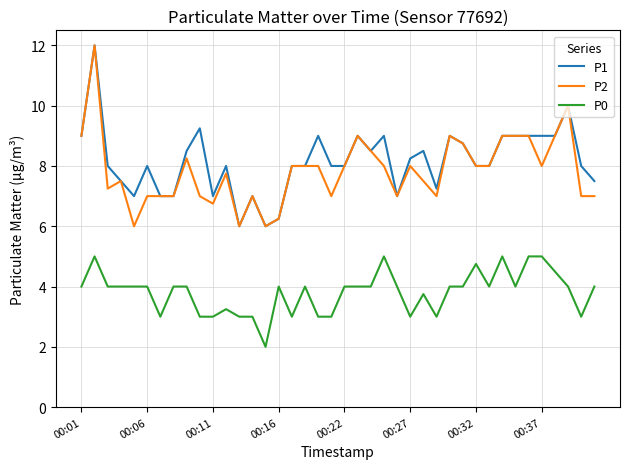

What is the maximum value for P0?

5.0